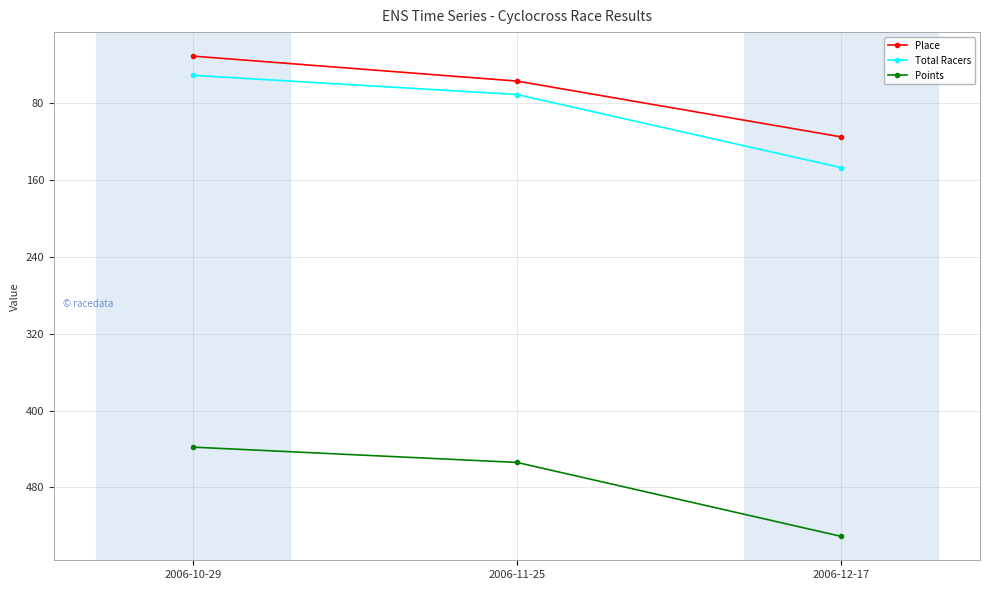

What is the average value of the Total Racers series?

89.7